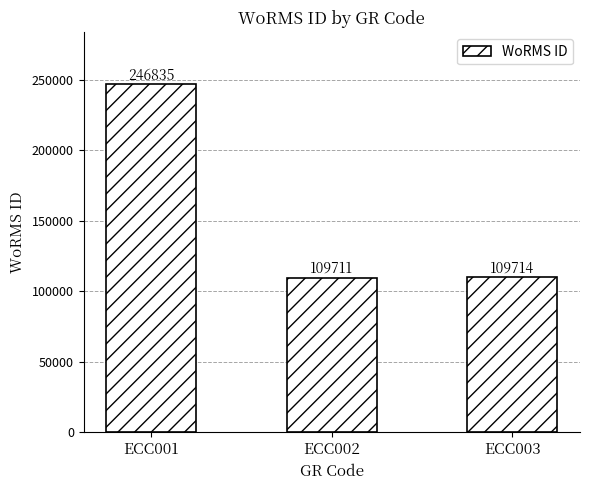

What is the ratio of the value at ECC001 to the value at ECC003?

2.2